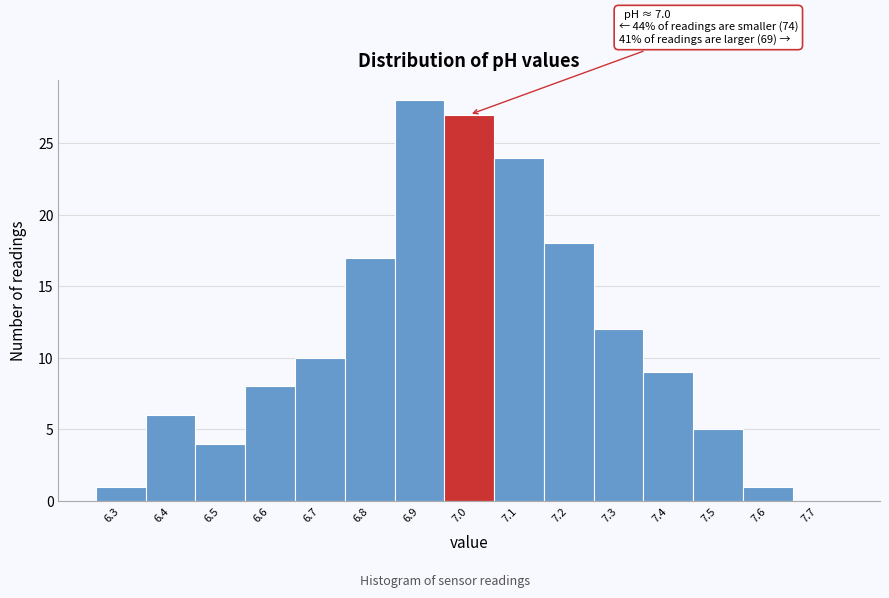

Over which range of the x-axis is the bar tallest?

6.85 to 6.95